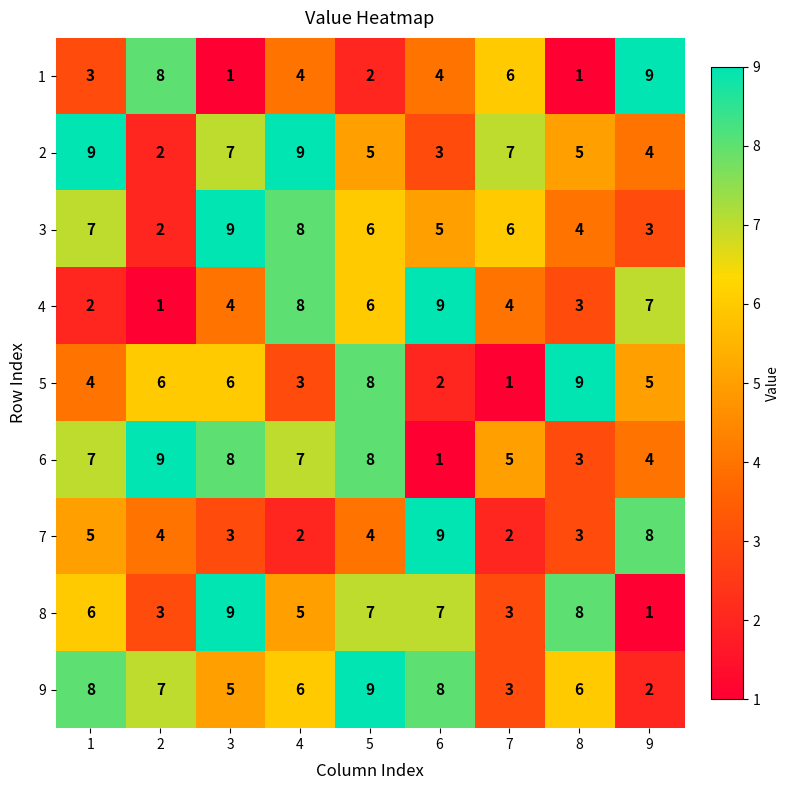

What is the spread (max minus min) of values at 9?

8